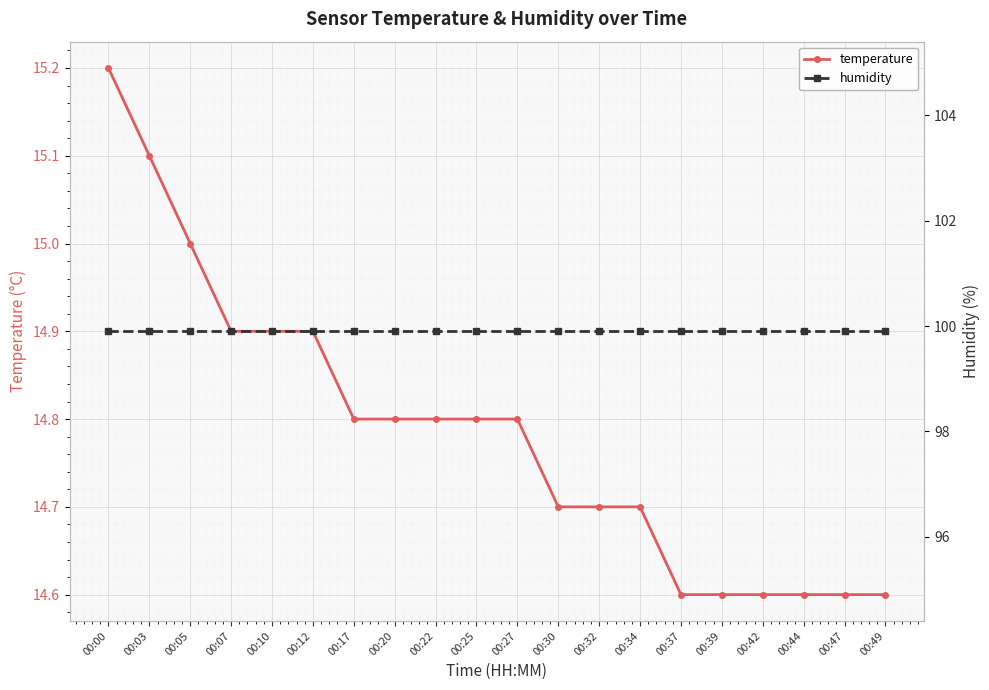

Rank the categories by humidity value from lowest to highest.

00:00, 00:03, 00:05, 00:07, 00:10, 00:12, 00:17, 00:20, 00:22, 00:25, 00:27, 00:30, 00:32, 00:34, 00:37, 00:39, 00:42, 00:44, 00:47, 00:49